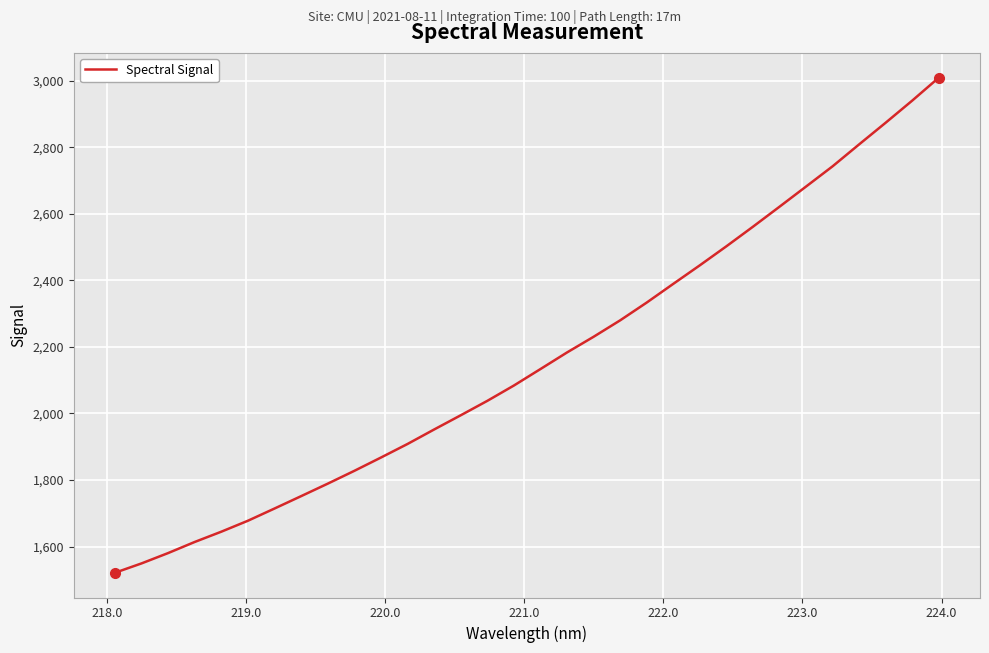

What is the smallest value displayed?

1521.3